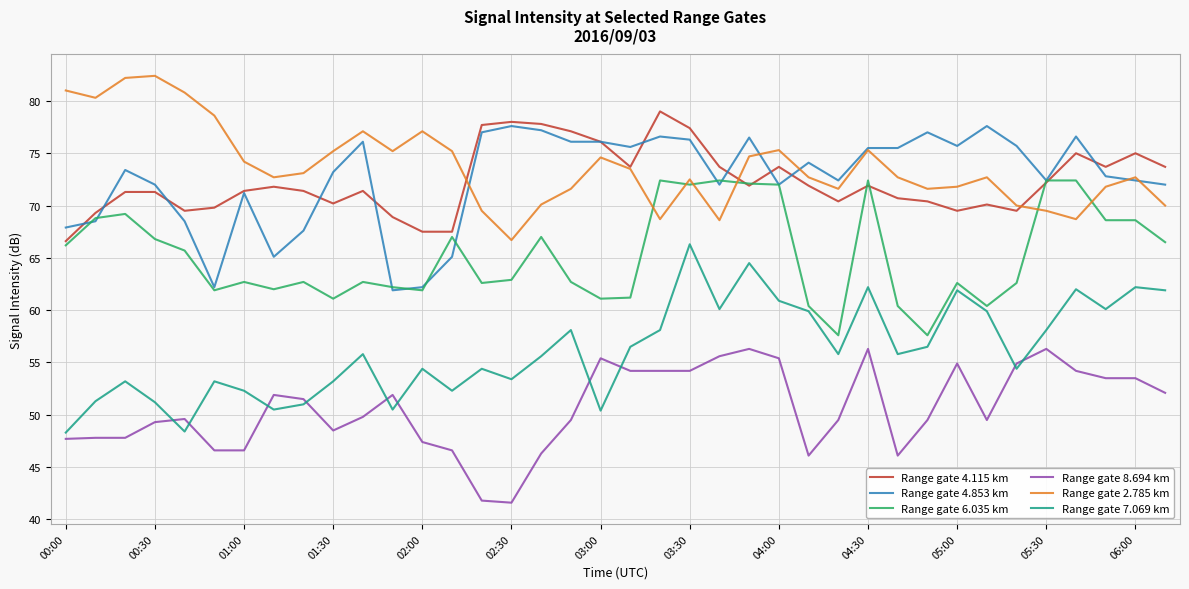

True or false: Range gate 8.694 km and Range gate 6.035 km intersect in this chart.

False